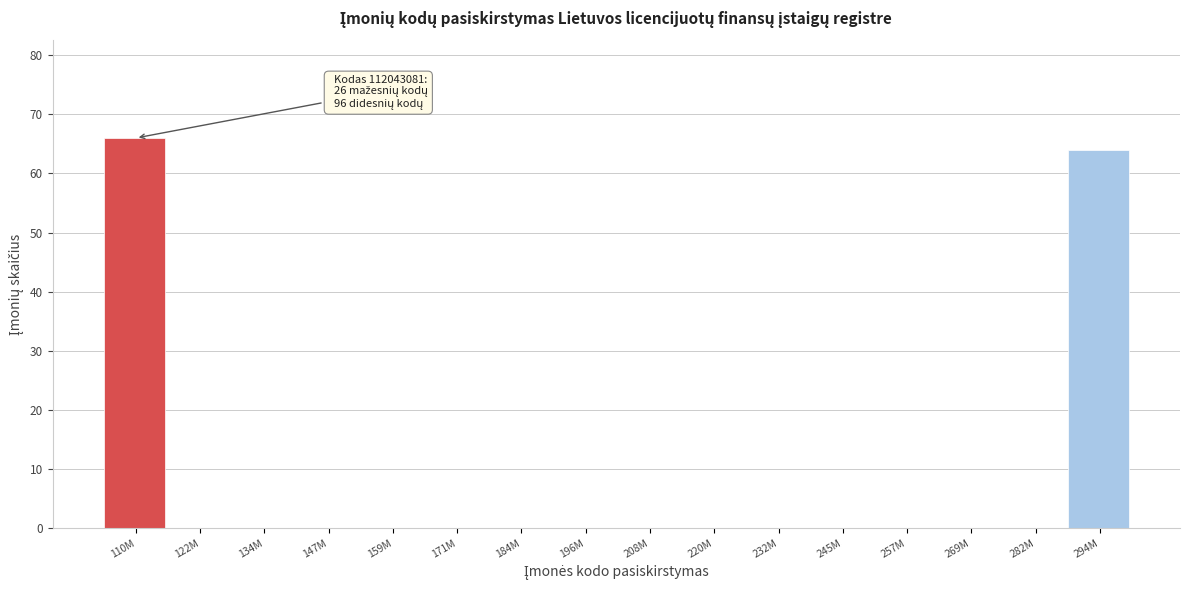

Reading right to left, list all the values displayed in this chart.

294M=64	282M=0	269M=0	257M=0	245M=0	232M=0	220M=0	208M=0	196M=0	184M=0	171M=0	159M=0	147M=0	134M=0	122M=0	110M=66